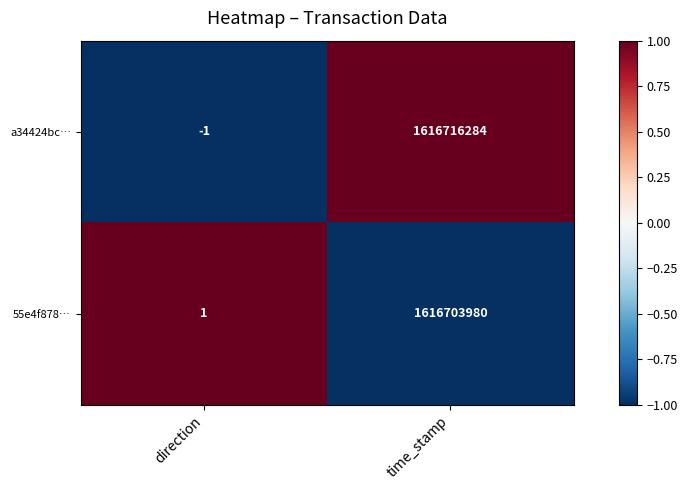

At which category is the sum across all series the highest?

time_stamp